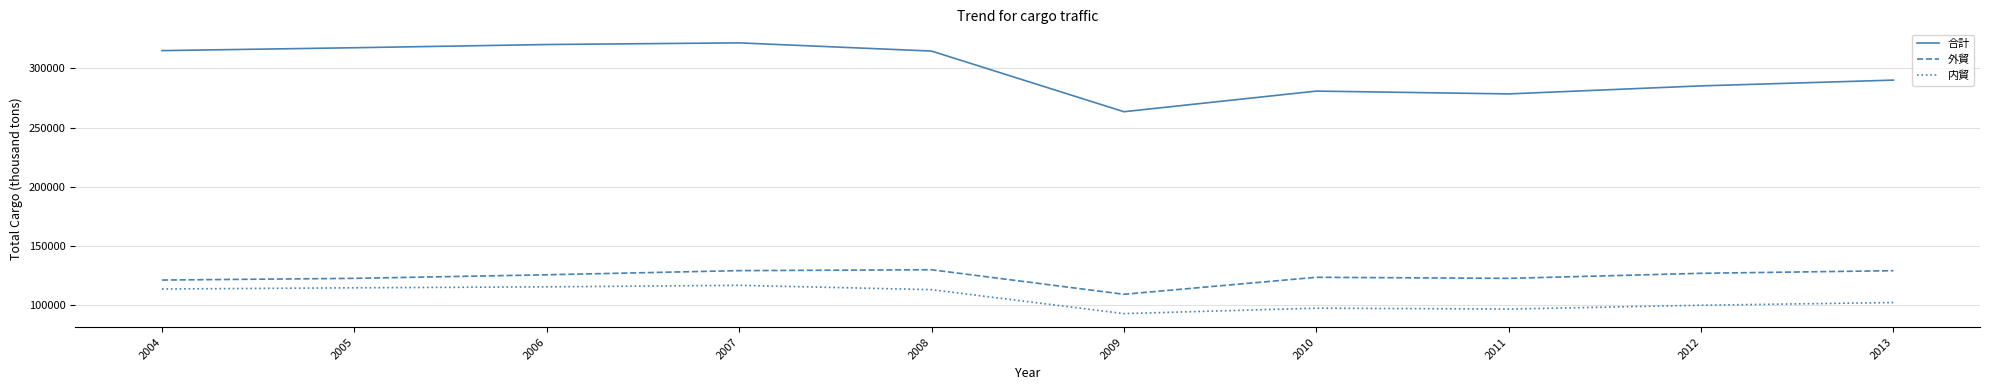

At how many categories does at least one series exceed 261126?

10